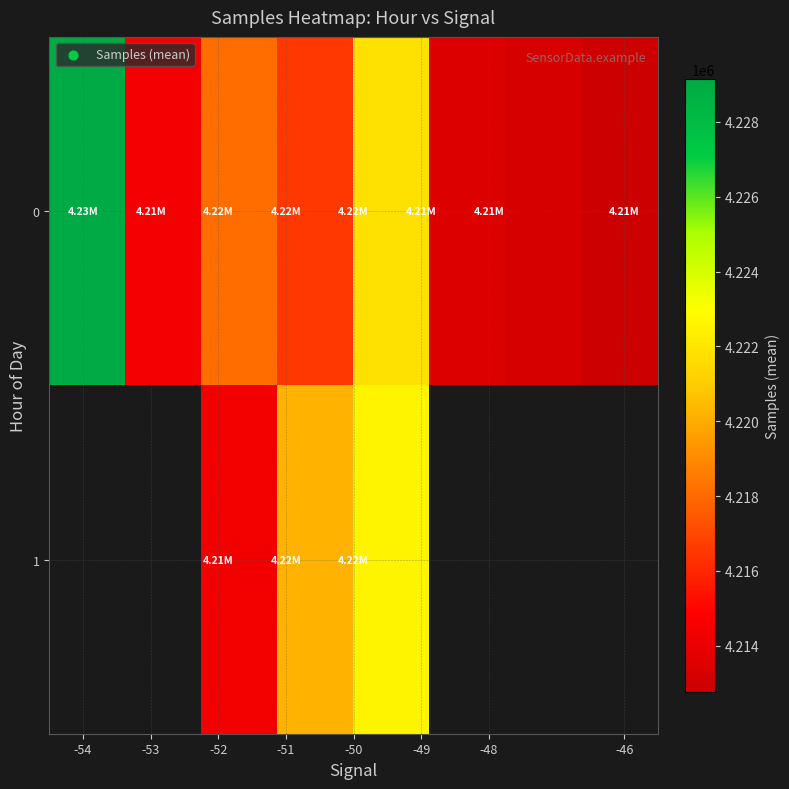

What is the difference between the second highest and second lowest values in the 0 series?

8556.5